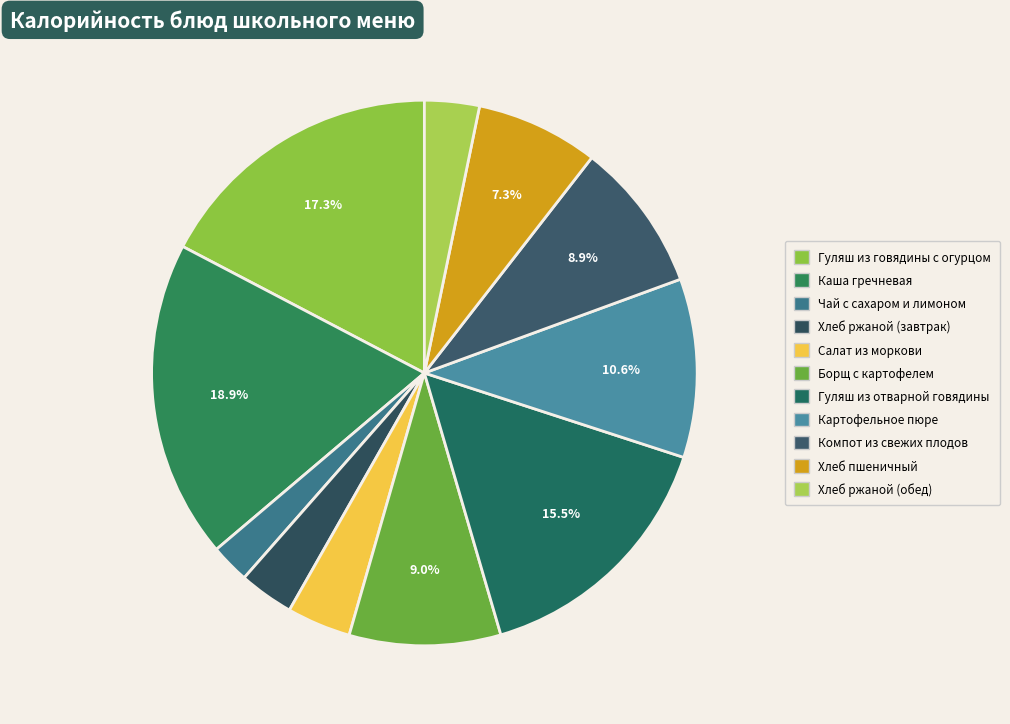

Which slice is the largest?

Каша гречневая